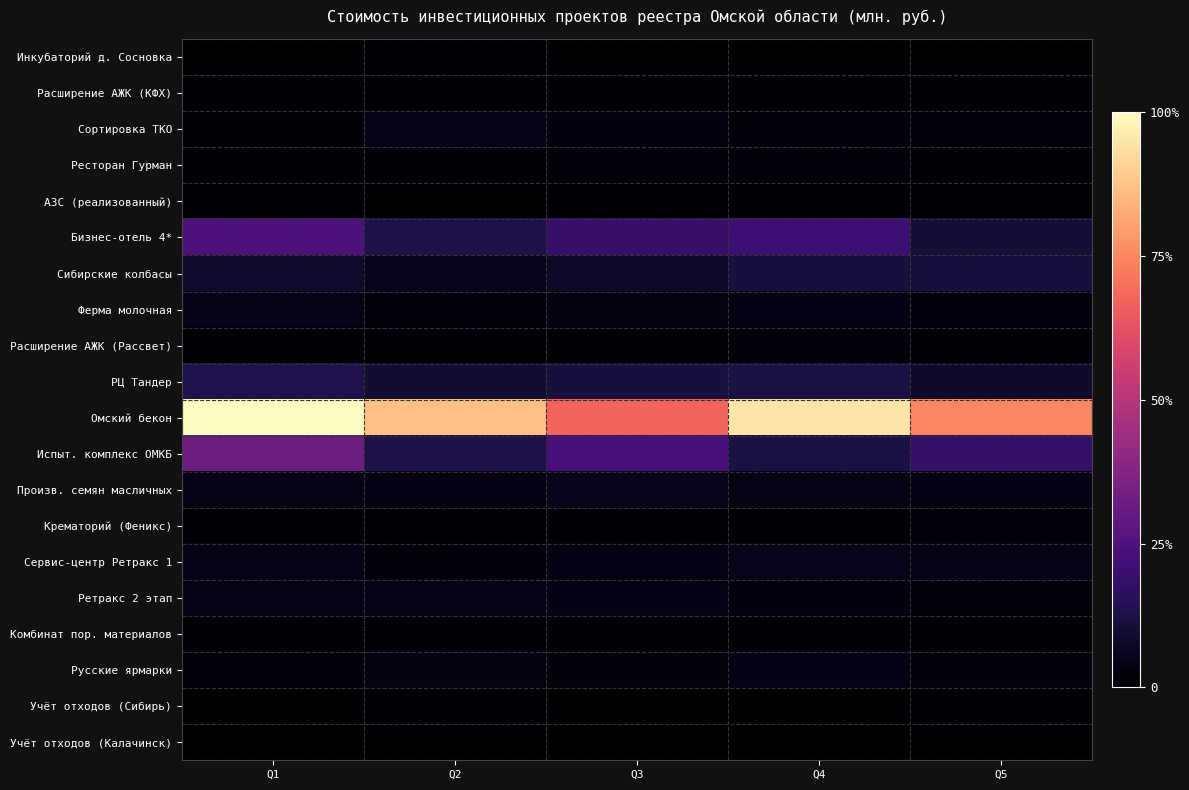

Reading left to right, what are all the values shown in this chart?

Инкубаторий д. Сосновка: Q1=60.5	Q2=100.4	Q3=69.2	Q4=76.0	Q5=45.4
Расширение АЖК (КФХ): Q1=101.2	Q2=86.1	Q3=154.3	Q4=169.9	Q5=186.4
Сортировка ТКО: Q1=194.9	Q2=550.5	Q3=374.5	Q4=266.8	Q5=255.3
Ресторан Гурман: Q1=181.0	Q2=213.0	Q3=264.8	Q4=246.8	Q5=209.5
АЗС (реализованный): Q1=112.3	Q2=64.6	Q3=101.0	Q4=87.5	Q5=96.6
Бизнес-отель 4*: Q1=3043.2	Q2=1656.8	Q3=2367.9	Q4=2586.8	Q5=1294.0
Сибирские колбасы: Q1=1063.7	Q2=644.0	Q3=960.4	Q4=1391.5	Q5=1407.6
Ферма молочная: Q1=568.1	Q2=349.4	Q3=434.2	Q4=514.2	Q5=408.2
Расширение АЖК (Рассвет): Q1=110.4	Q2=176.7	Q3=177.6	Q4=250.2	Q5=134.7
РЦ Тандер: Q1=1702.2	Q2=1188.5	Q3=1464.2	Q4=1532.6	Q5=1002.8
Омский бекон: Q1=12294.5	Q2=10667.8	Q3=8366.0	Q4=11669.1	Q5=9185.0
Испыт. комплекс ОМКБ: Q1=4002.6	Q2=1656.6	Q3=2815.0	Q4=1534.8	Q5=2323.3
Произв. семян масличных: Q1=577.6	Q2=501.4	Q3=650.0	Q4=556.9	Q5=507.6
Крематорий (Феникс): Q1=183.6	Q2=112.9	Q3=176.1	Q4=101.2	Q5=261.8
Сервис-центр Ретракс 1: Q1=610.7	Q2=335.4	Q3=480.0	Q4=631.4	Q5=579.3
Ретракс 2 этап: Q1=575.2	Q2=595.0	Q3=468.1	Q4=401.8	Q5=288.3
Комбинат пор. материалов: Q1=211.0	Q2=173.9	Q3=154.8	Q4=87.3	Q5=125.6
Русские ярмарки: Q1=301.2	Q2=448.8	Q3=365.0	Q4=506.3	Q5=354.9
Учёт отходов (Сибирь): Q1=49.6	Q2=97.1	Q3=80.0	Q4=84.9	Q5=101.7
Учёт отходов (Калачинск): Q1=70.1	Q2=72.1	Q3=70.5	Q4=37.0	Q5=42.9